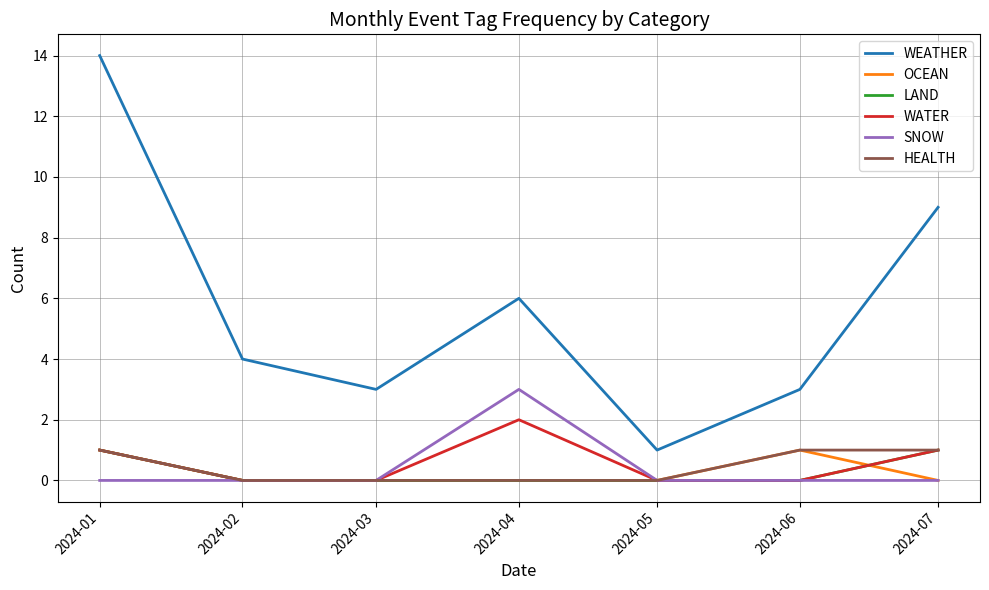

Reading left to right, transcribe all the data shown in this chart.

WEATHER: 2024-01=14	2024-02=4	2024-03=3	2024-04=6	2024-05=1	2024-06=3	2024-07=9
OCEAN: 2024-01=1	2024-02=0	2024-03=0	2024-04=0	2024-05=0	2024-06=1	2024-07=0
LAND: 2024-01=1	2024-02=0	2024-03=0	2024-04=0	2024-05=0	2024-06=0	2024-07=1
WATER: 2024-01=1	2024-02=0	2024-03=0	2024-04=2	2024-05=0	2024-06=0	2024-07=1
SNOW: 2024-01=0	2024-02=0	2024-03=0	2024-04=3	2024-05=0	2024-06=0	2024-07=0
HEALTH: 2024-01=1	2024-02=0	2024-03=0	2024-04=0	2024-05=0	2024-06=1	2024-07=1